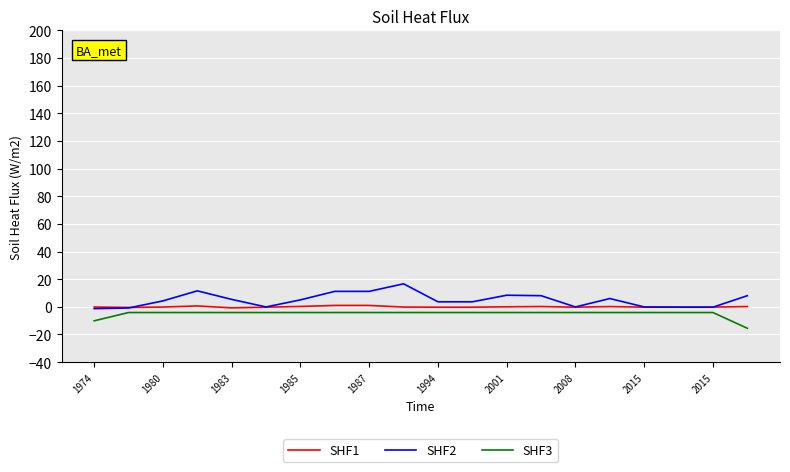

List the series in order of their overall mean, highest first.

SHF2, SHF1, SHF3